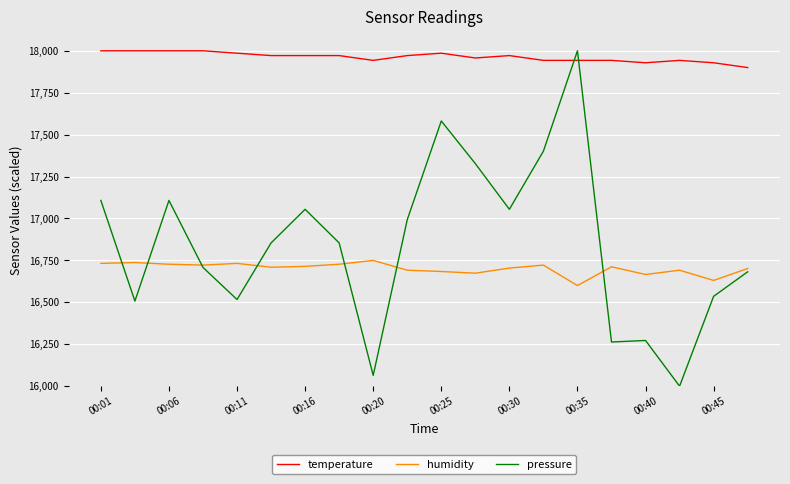

How many values in the humidity series are below 16711?

10